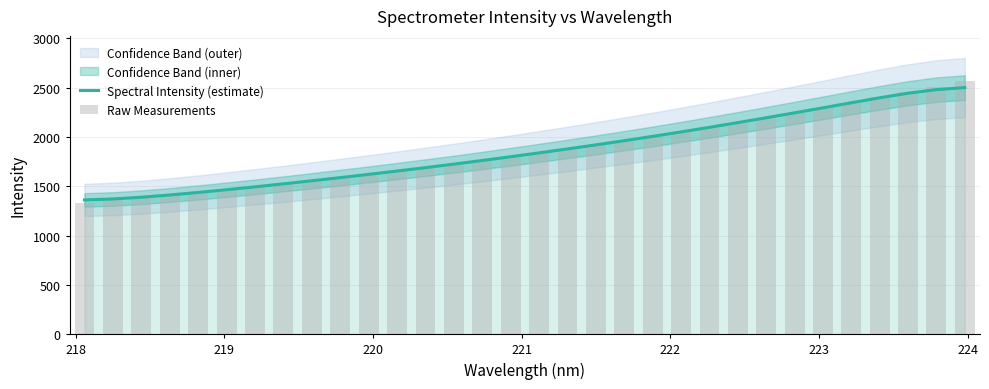

How many groups of bars are there?

32